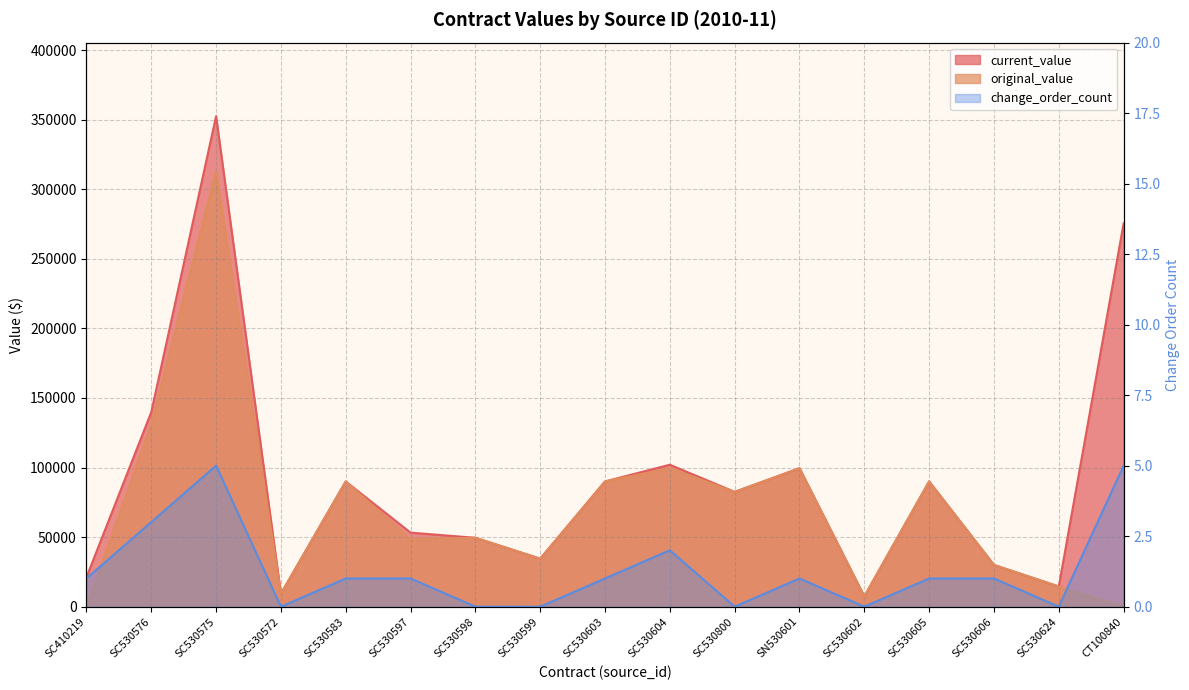

Reading right to left, list all the values displayed in this chart.

current_value: 275381.7	14500.0	30000.0	90000.0	7375.0	99500.0	82500.0	102000.0	90000.0	34500.0	49500.0	53200.0	89975.0	9307.5	352475.0	139800.0	21096.0
original_value: 0.0	14500.0	30000.0	90000.0	7375.0	99500.0	82500.0	99500.0	90000.0	34500.0	49500.0	48600.0	89975.0	9307.5	313000.0	131100.0	0.0
change_order_count: 5.0	0.0	1.0	1.0	0.0	1.0	0.0	2.0	1.0	0.0	0.0	1.0	1.0	0.0	5.0	3.0	1.0